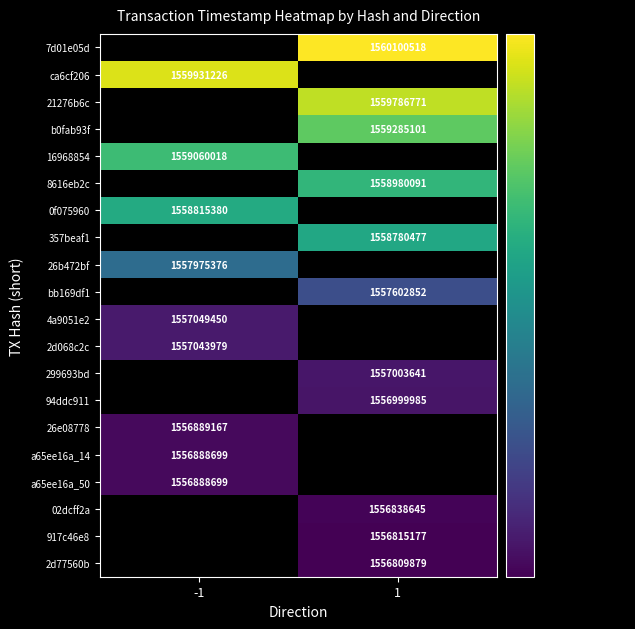

Is the value of 299693bd at 1 greater than the value of b0fab93f at 1?

No